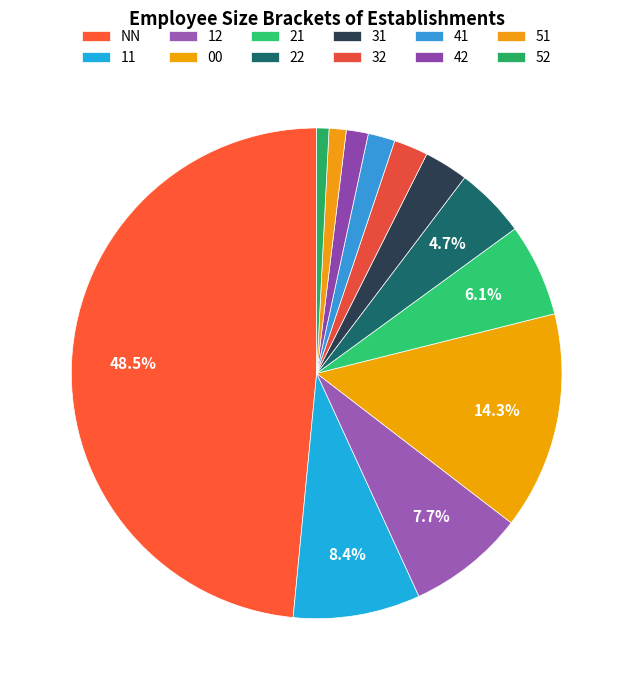

What is the ratio of the value at 00 to the value at 42?

9.9